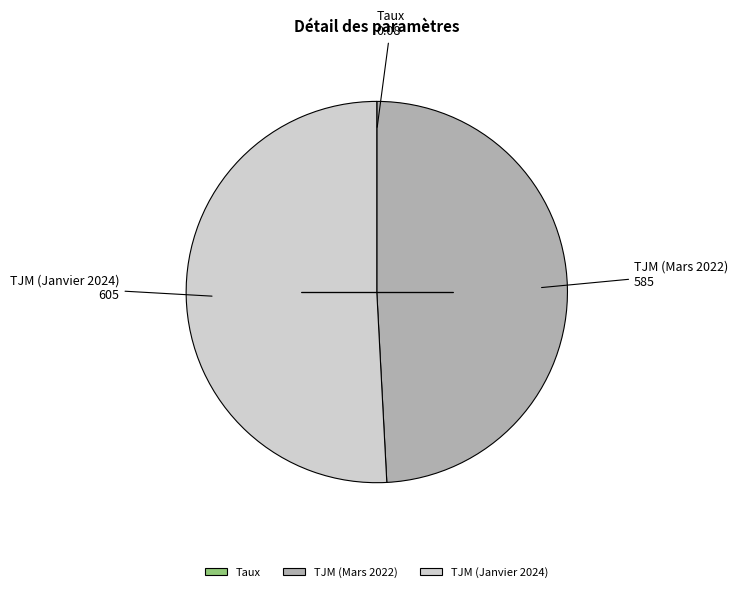

Combined, do TJM (Mars 2022) and TJM (Janvier 2024) account for over 50%?

Yes